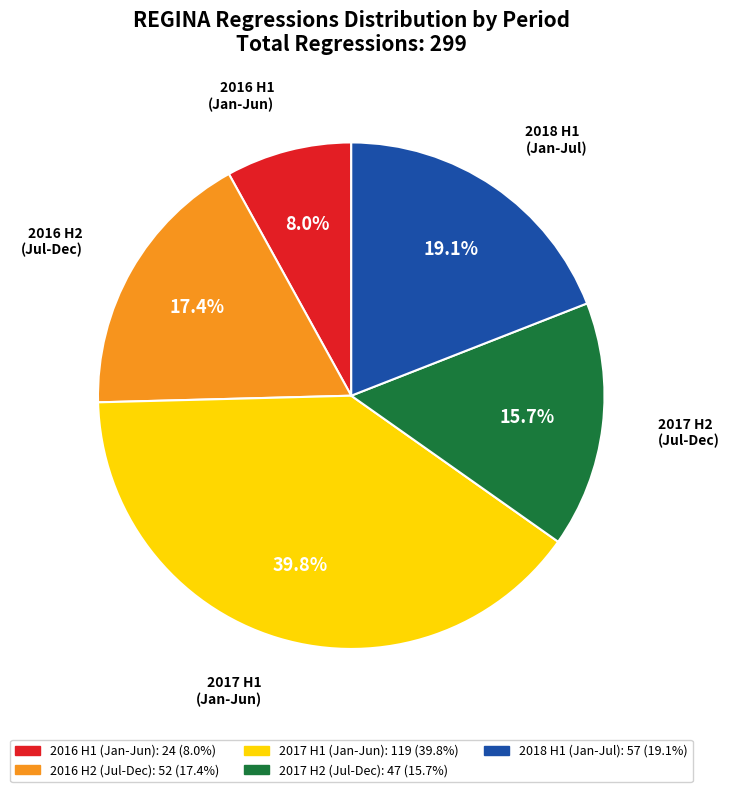

Is there a majority slice in this chart?

No